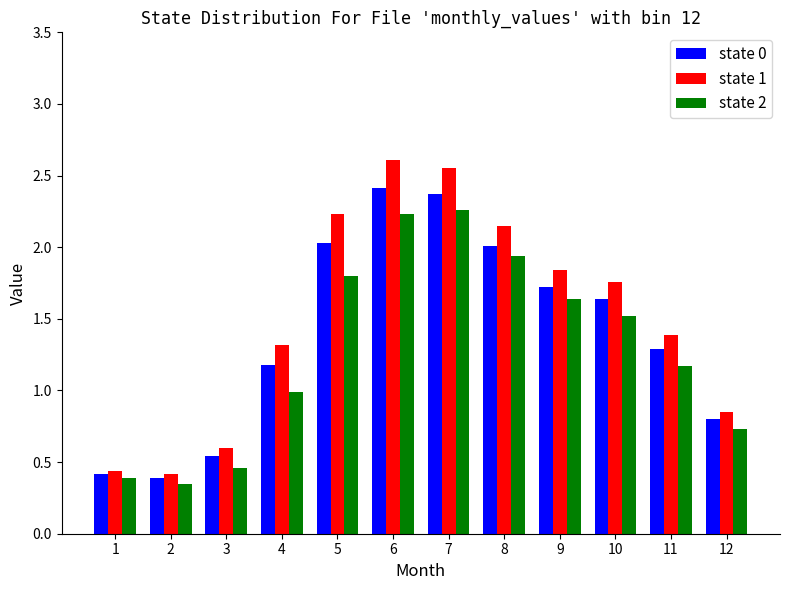

What is the total value across all series at 10?

4.9